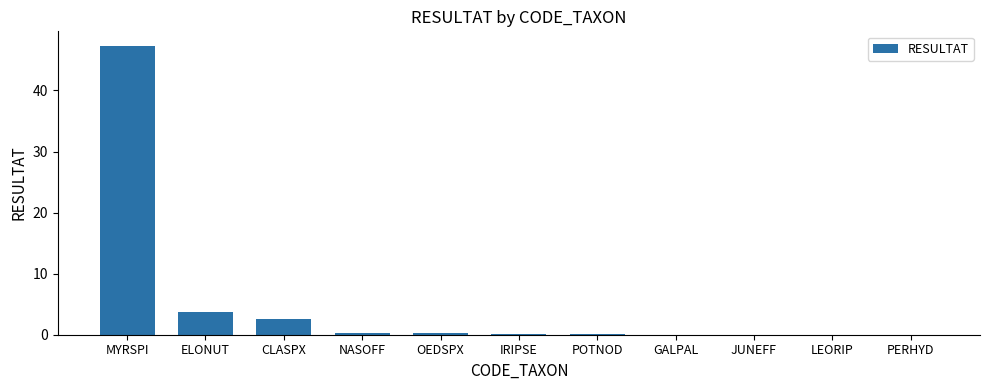

Between PERHYD and MYRSPI, which is larger?

MYRSPI